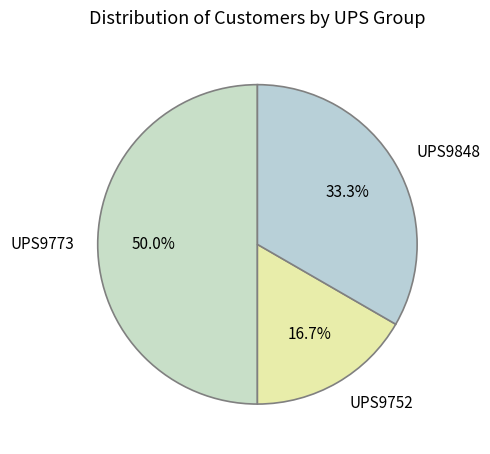

The UPS9773 slice represents 50% of the pie. True or false?

True